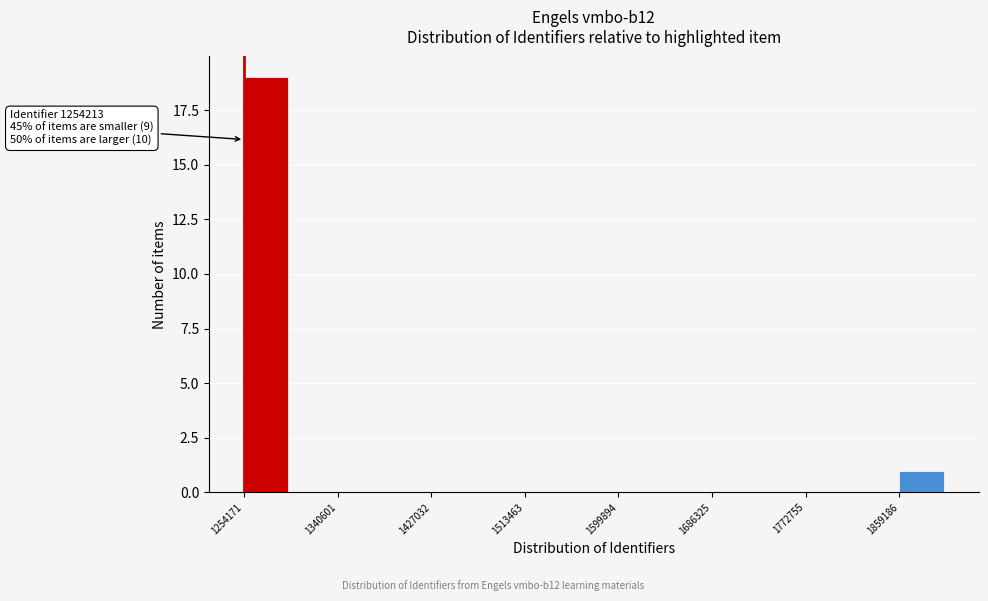

Which range on the x-axis has the tallest bar?

1250000 to 1300000